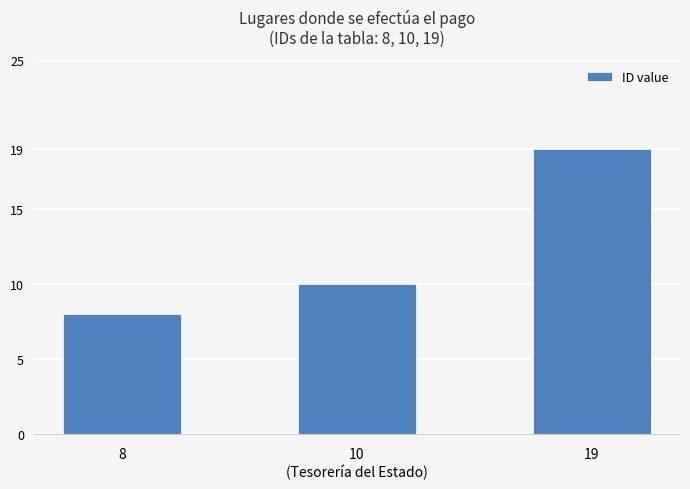

What is the change in value from 8 to 19?

+11